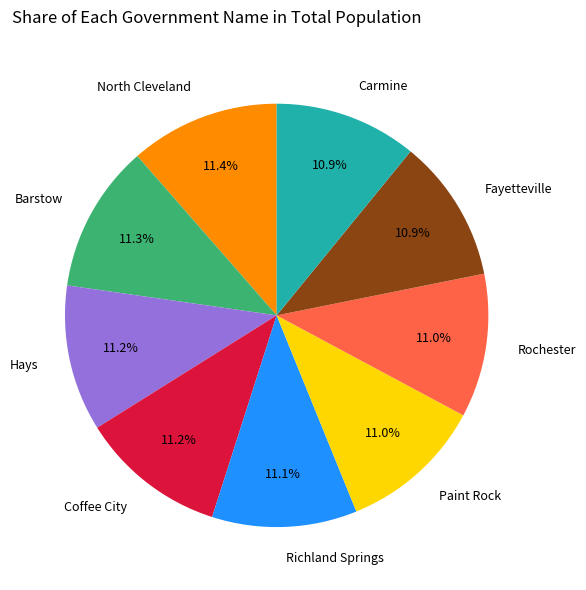

What is the ratio of the value at Carmine to the value at Hays?

1.0